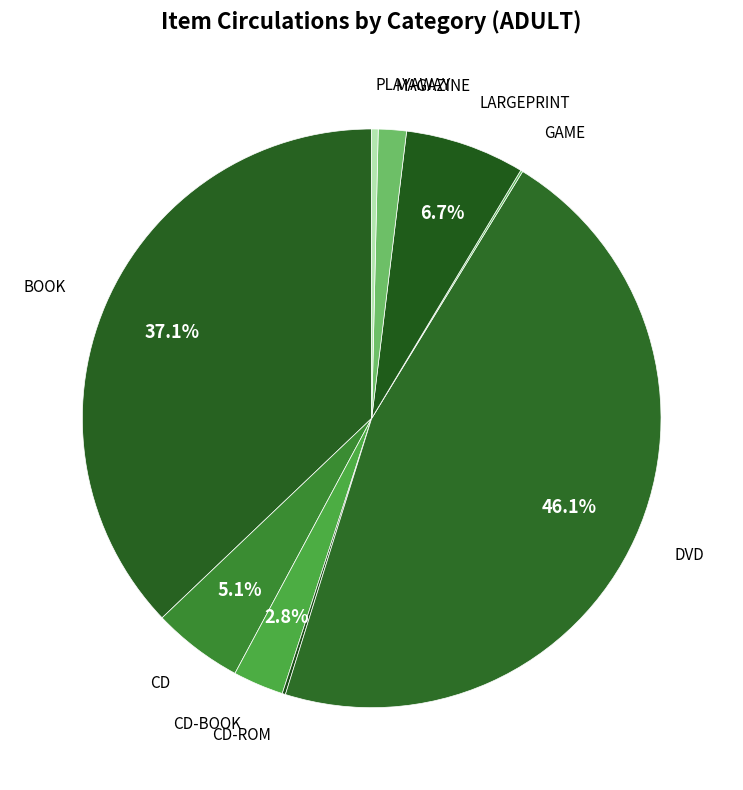

Which category has the biggest portion of the pie?

DVD